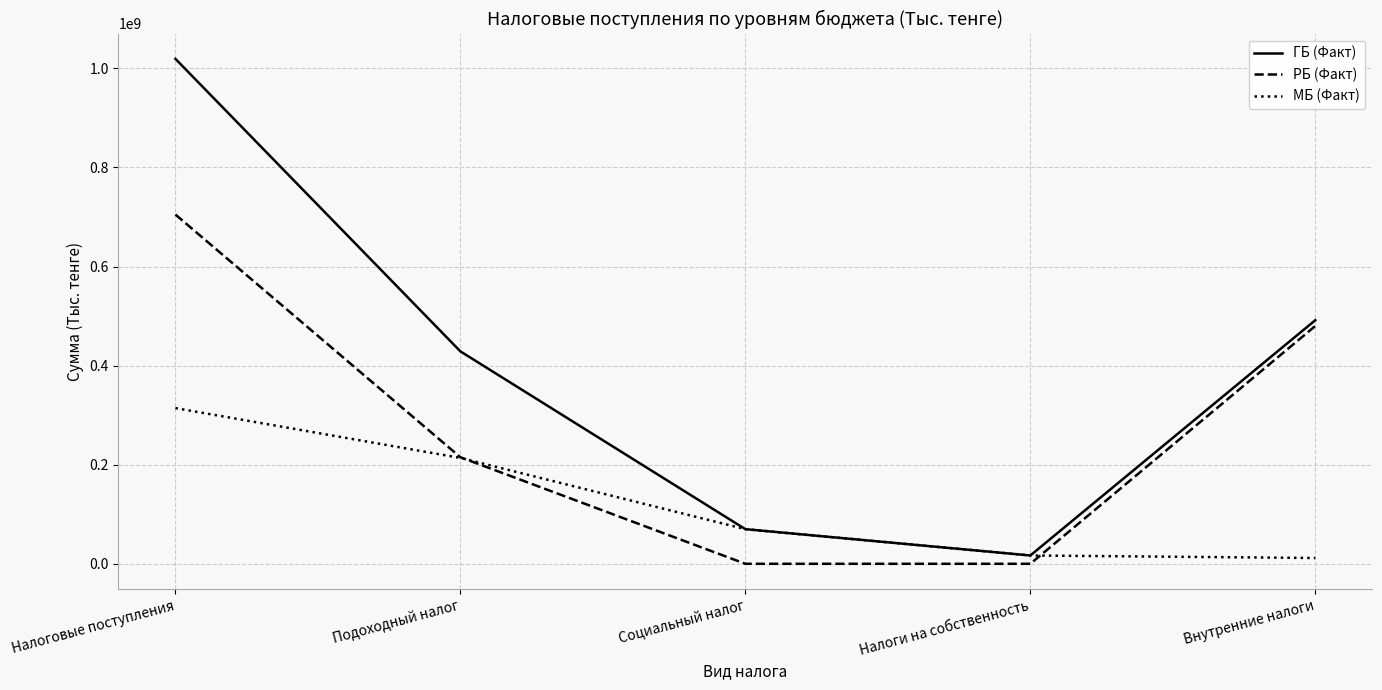

The РБ (Факт) series shows -484553069 at Социальный налог. True or false?

False